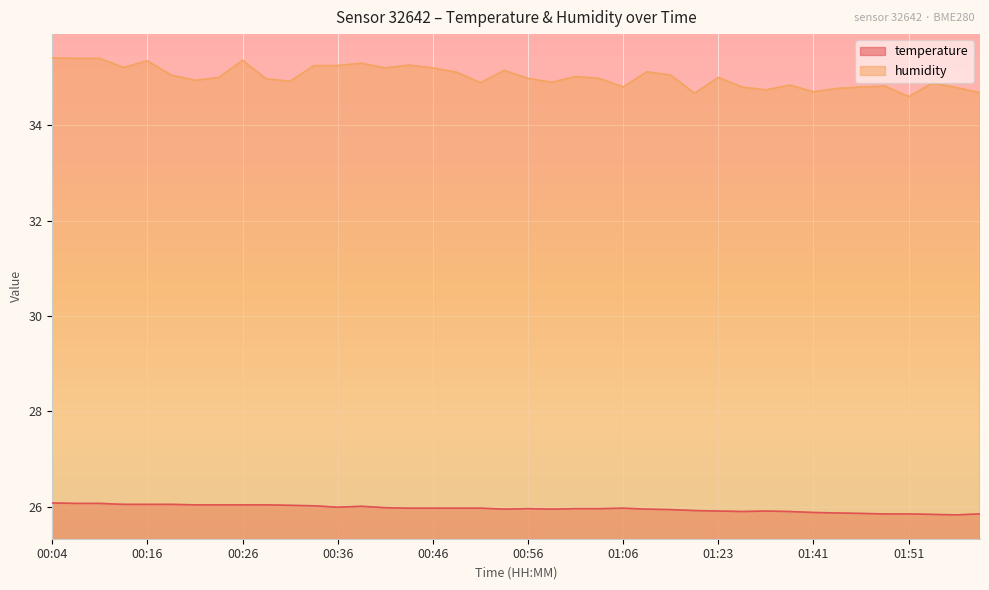

Which has a higher value, 00:31 or 01:01?

00:31